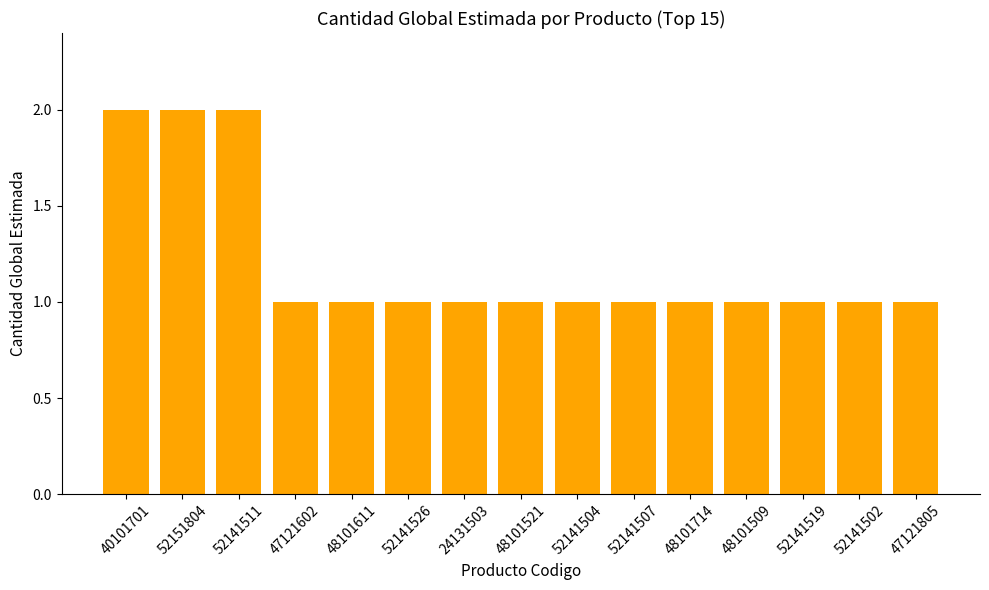

Between 40101701 and 52141526, which is larger?

40101701